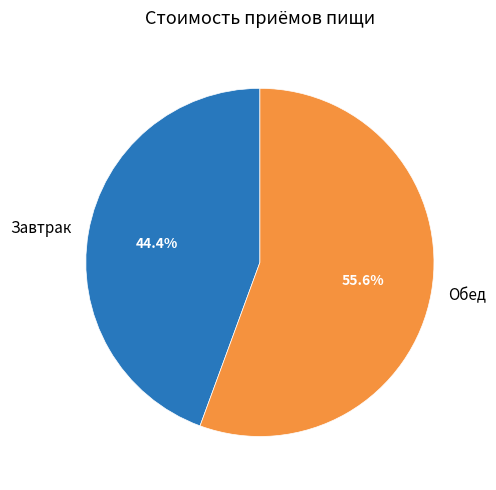

To the nearest percent, what portion does Завтрак represent?

44%